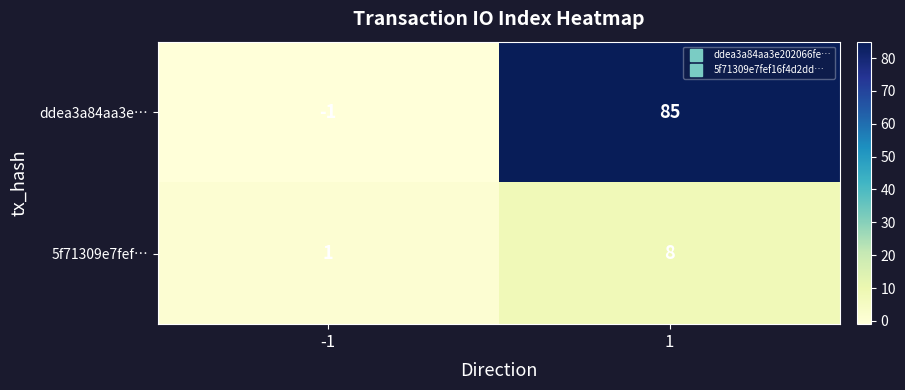

Which series has the widest spread of values?

ddea3a84aa3e…